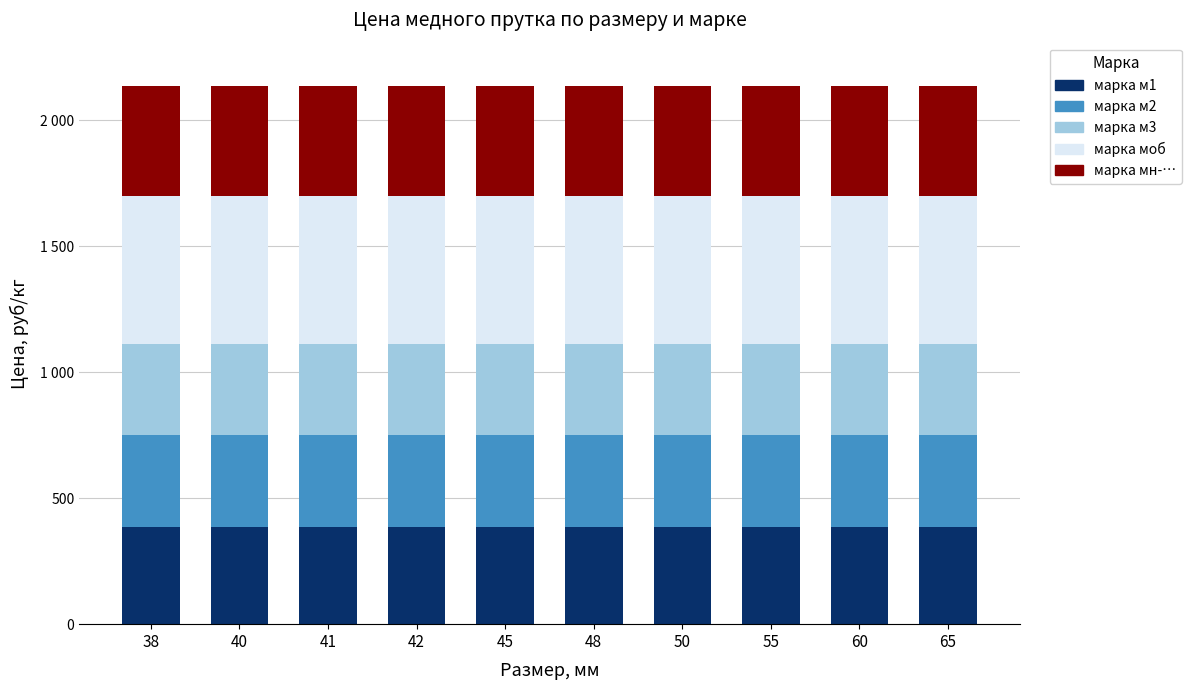

Does the chart contain any negative values?

No